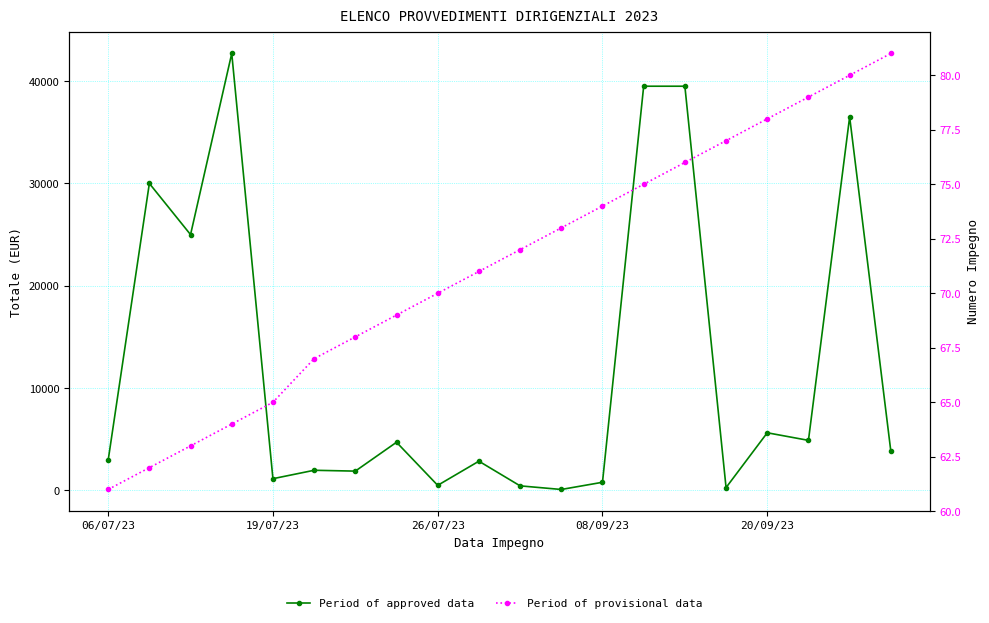

Is the value of Period of approved data at 16 greater than the value of Period of provisional data at 13?

Yes